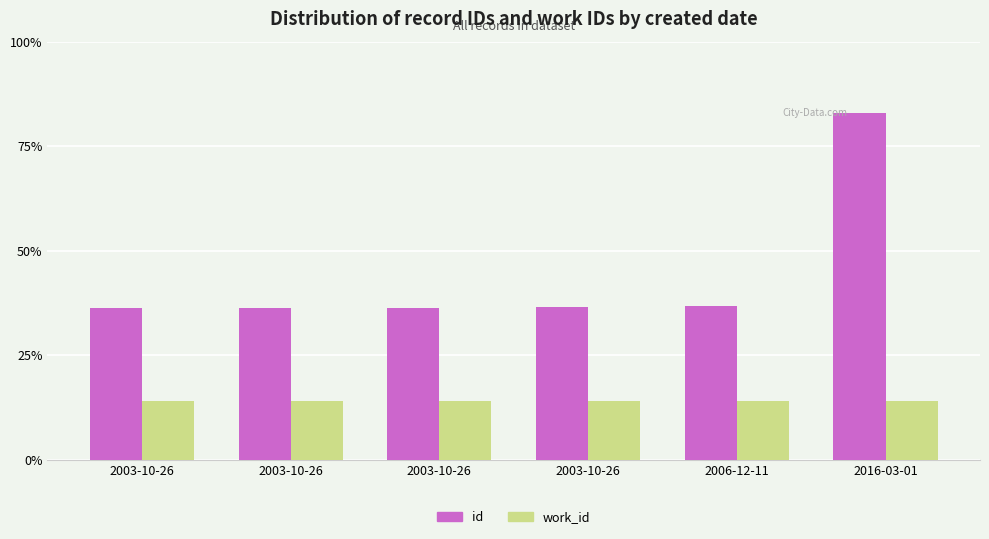

Which label corresponds to the smallest value in the chart?

2003-10-26